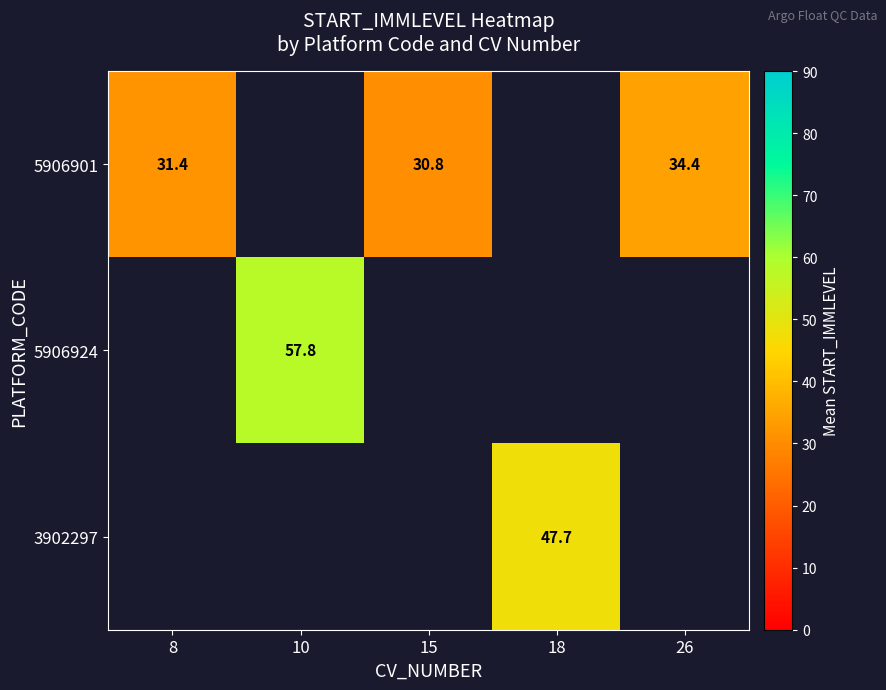

The value of 3902297 at 18 is 47.7. True or false?

True